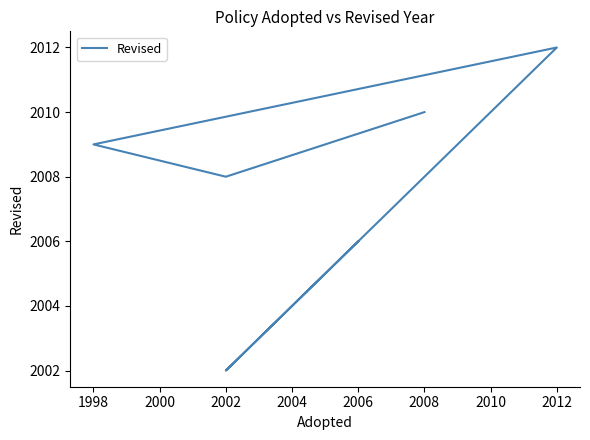

The value at 2008 is 1352. True or false?

False